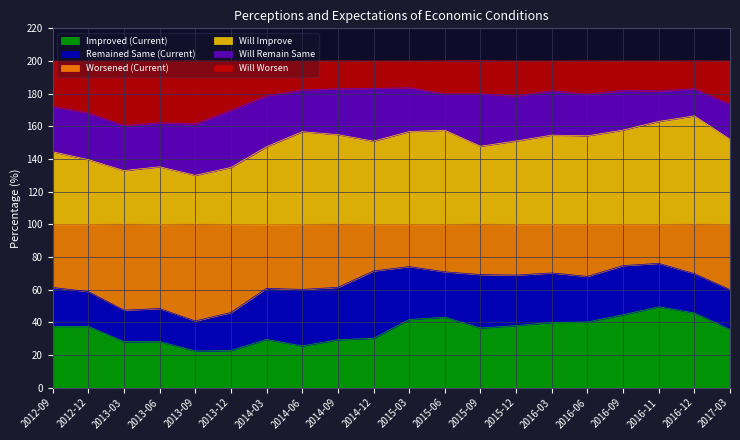

Between 2014-03 and 2016-03, which series saw the biggest shift?

Improved (Current)